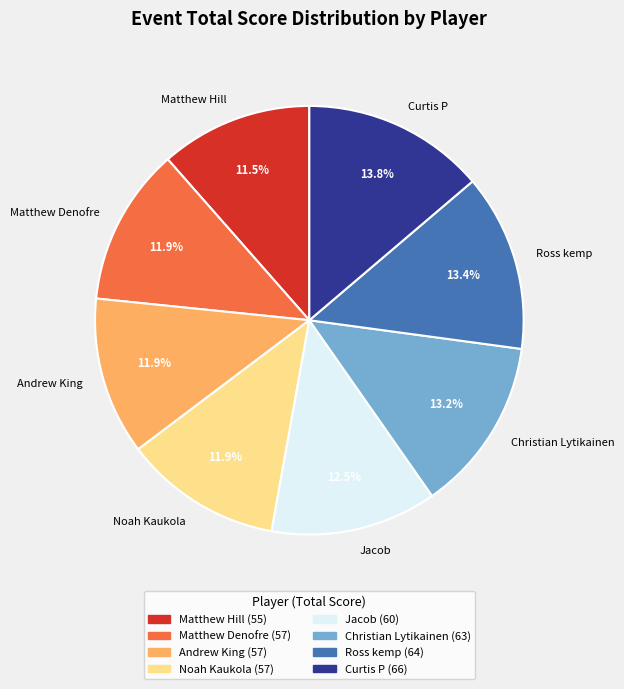

To the nearest percent, what percentage of the pie is Christian Lytikainen?

13%